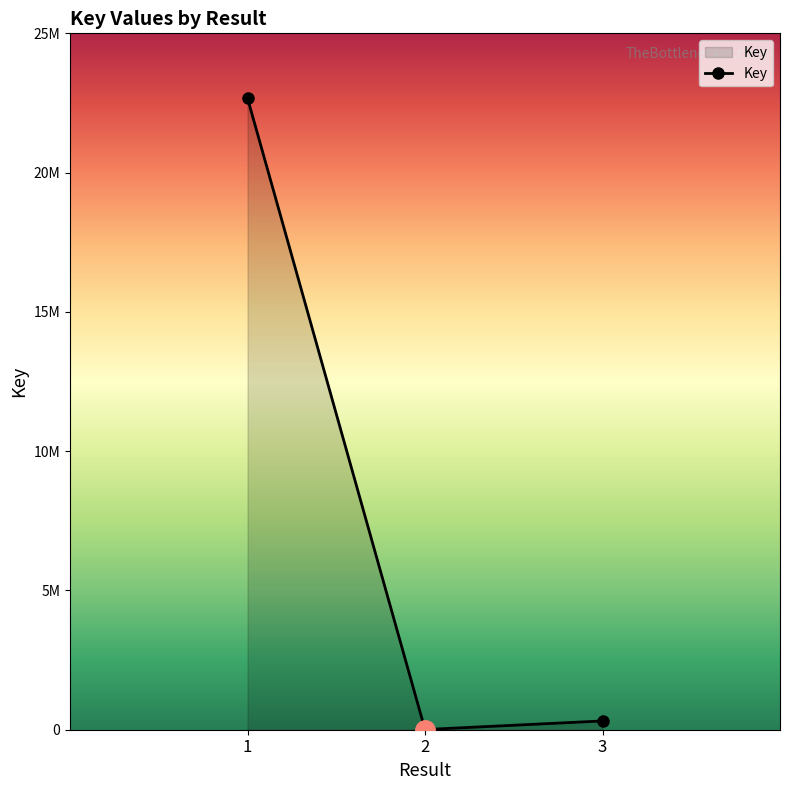

What is the sum of all values?

22991054